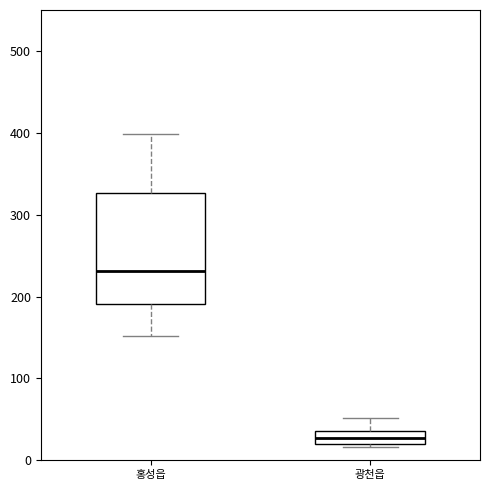

Reading left to right, read every box against the y-axis: the position of its median line, the range the box covers, and the ends of its whiskers. The values are not printed on the chart, so give them approximately, as read against the axis.

홍성읍: median 230, box 190 to 330, whiskers 150 to 400
광천읍: median 30, box 20 to 40, whiskers 20 (just below the box's lower edge) to 50